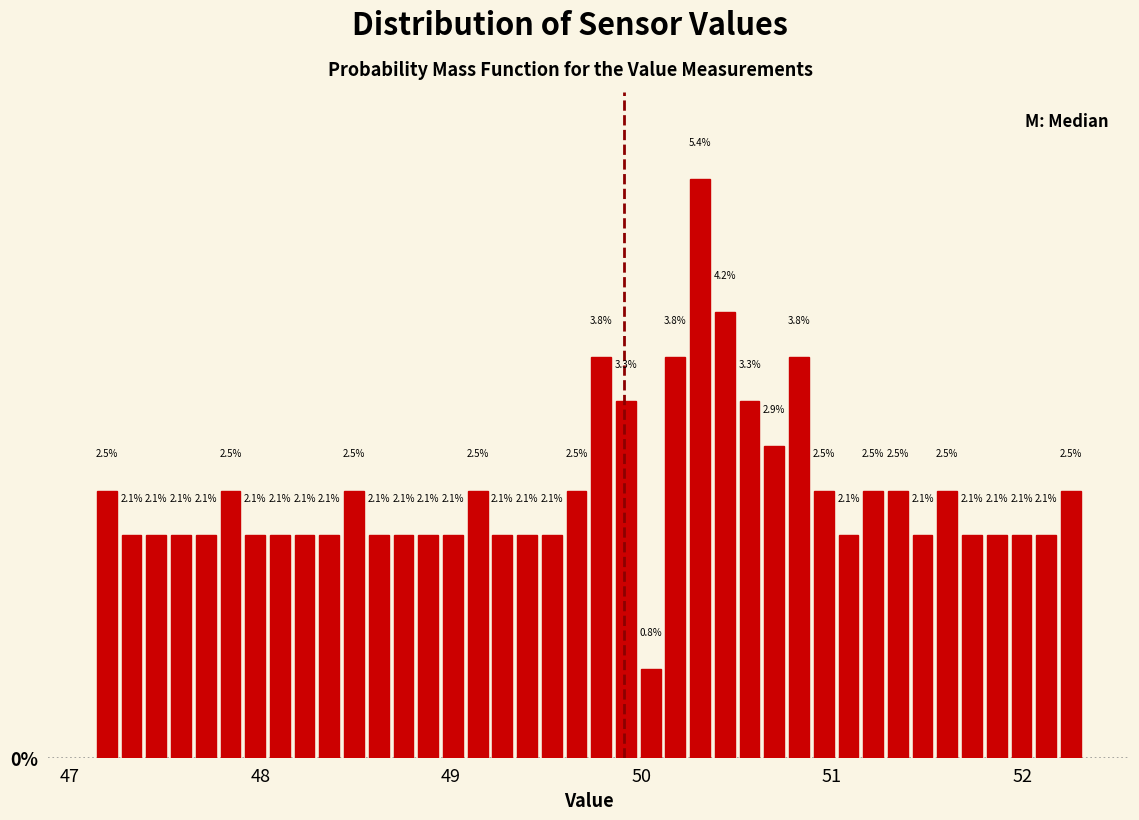

Read against the x-axis, roughly where is the centre of the tallest bar?

50.3